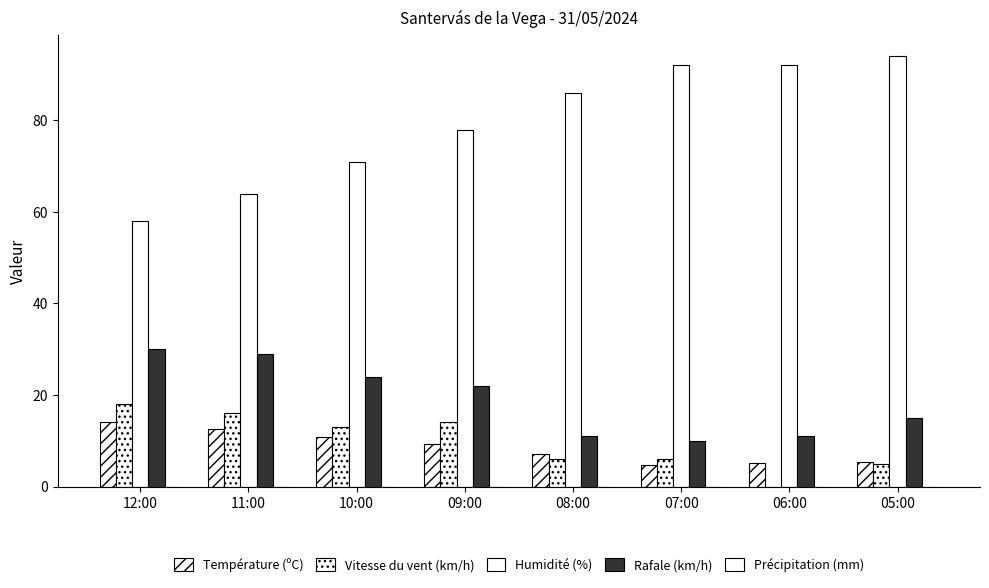

What is the value of the Humidité (%) bar at the 6th from the left?

92.0